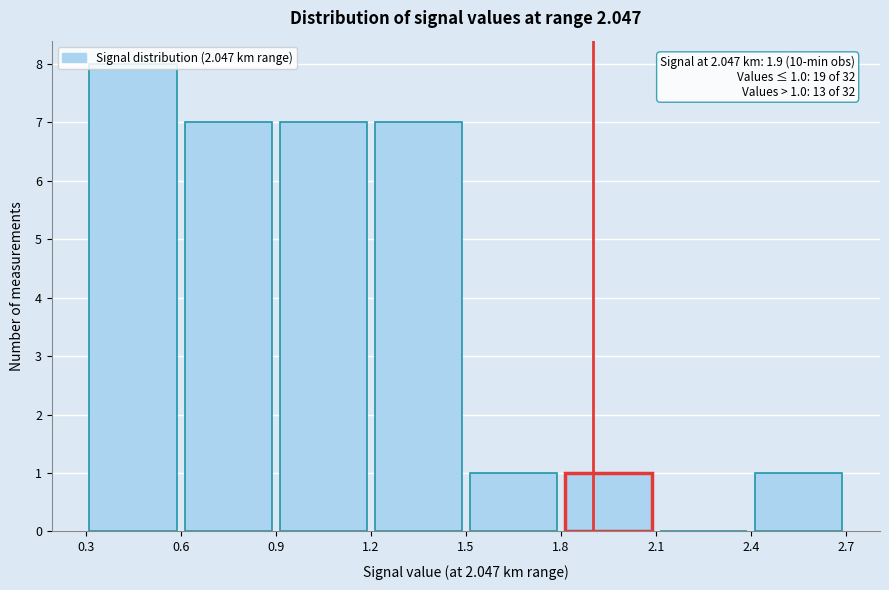

Which range on the x-axis has the tallest bar?

0.3 to 0.6